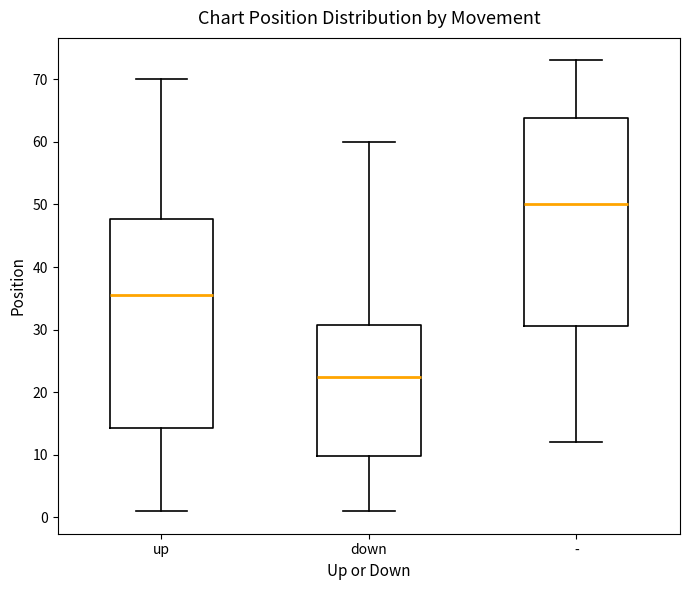

Reading left to right, transcribe this box plot: for each box, give where its median line is, the range the box spans, and where its two whiskers end, as read against the y-axis. The values are not printed on the chart, so give them approximately, as read against the axis.

up: median 36, box 14 to 48, whiskers 1 to 70
down: median 23, box 10 to 31, whiskers 1 to 60
-: median 50, box 31 to 64, whiskers 12 to 73